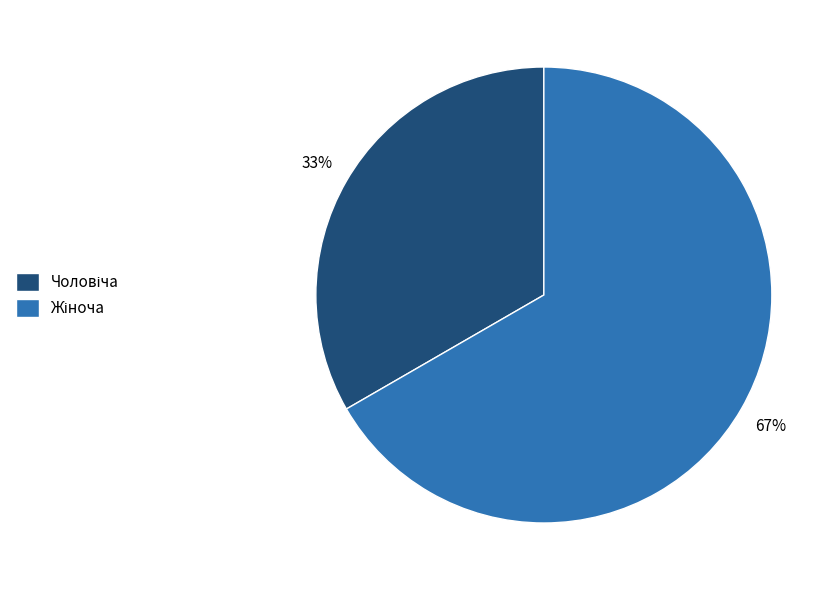

To the nearest percent, what is the average slice percentage?

50%